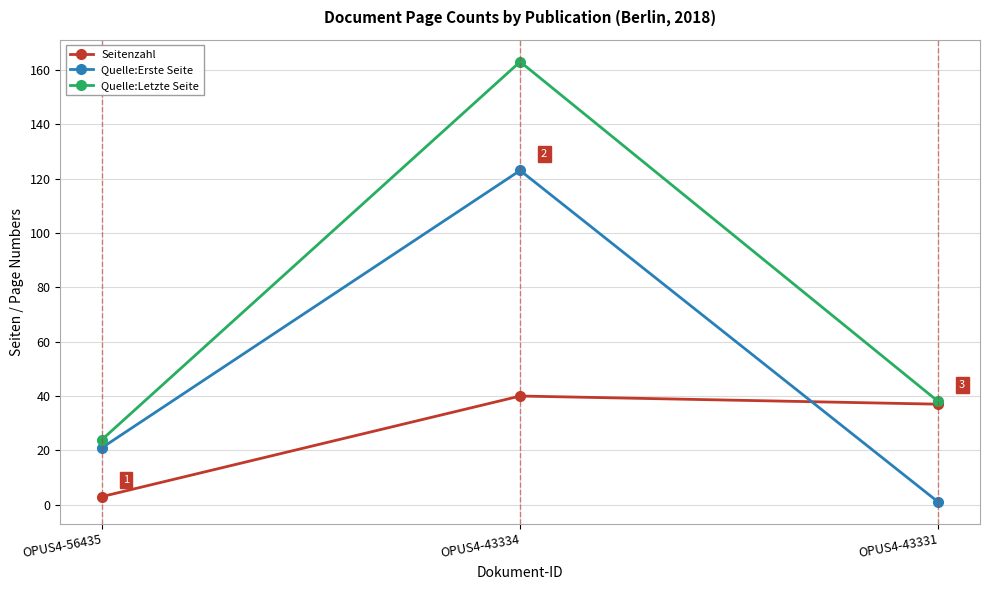

Which category has the lowest value in the Quelle:Letzte Seite series?

OPUS4-56435